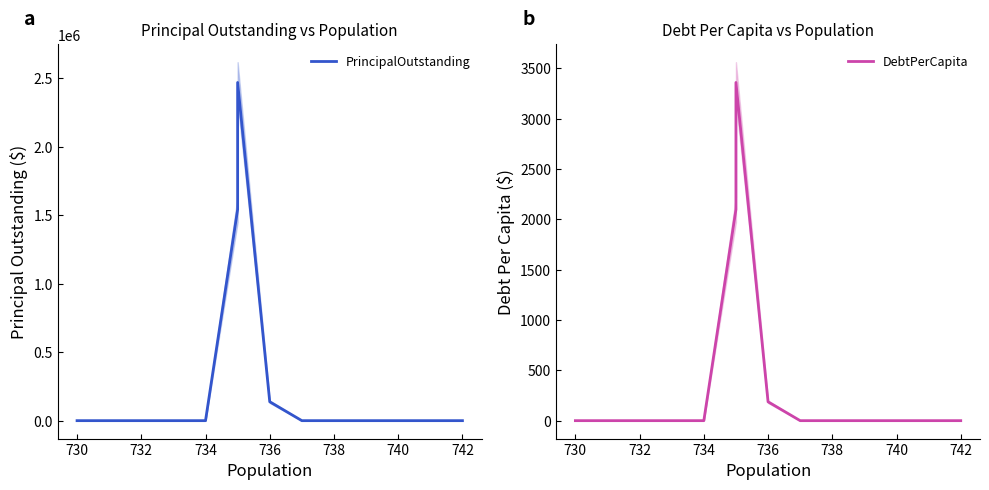

What is the value of the PrincipalOutstanding point at the 7th from the left?

1542000.0